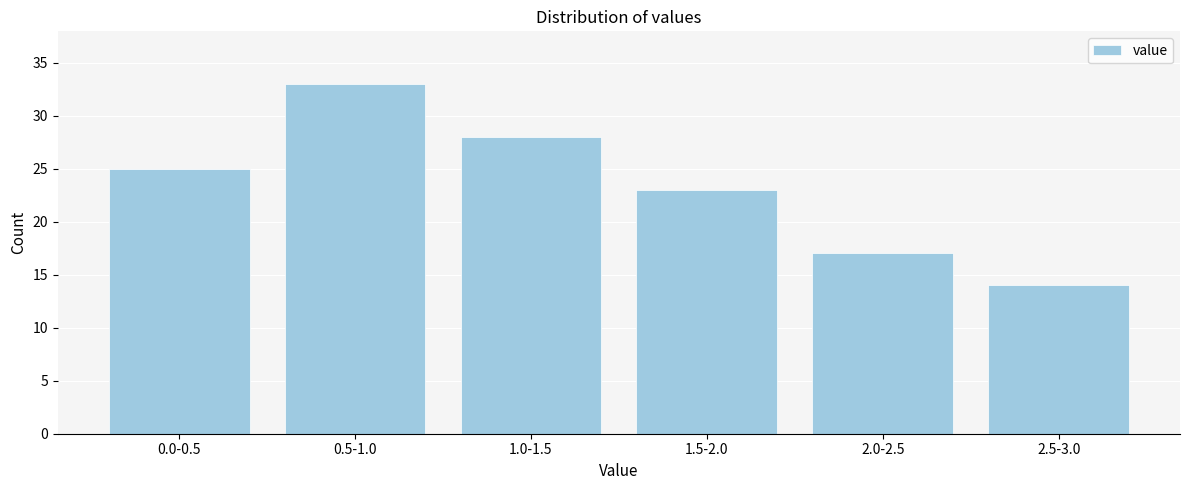

Reading left to right, transcribe all the data shown in this chart.

25	33	28	23	17	14